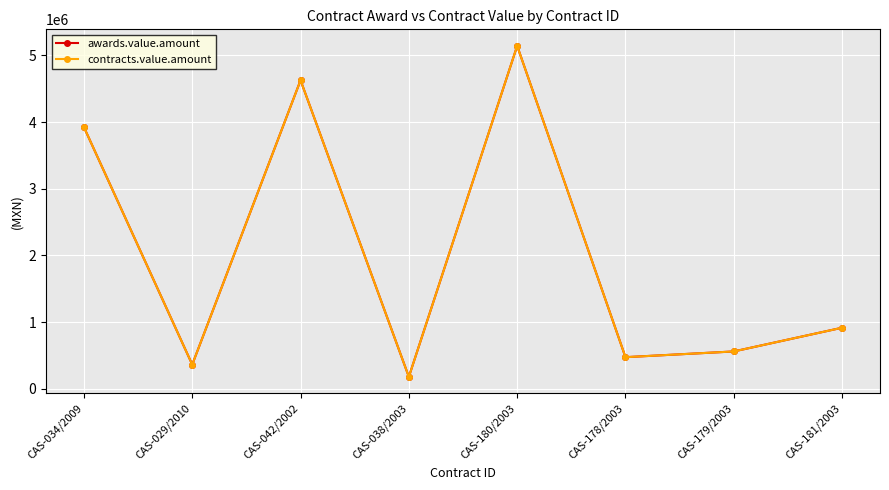

What position from the left is CAS-179/2003?

7